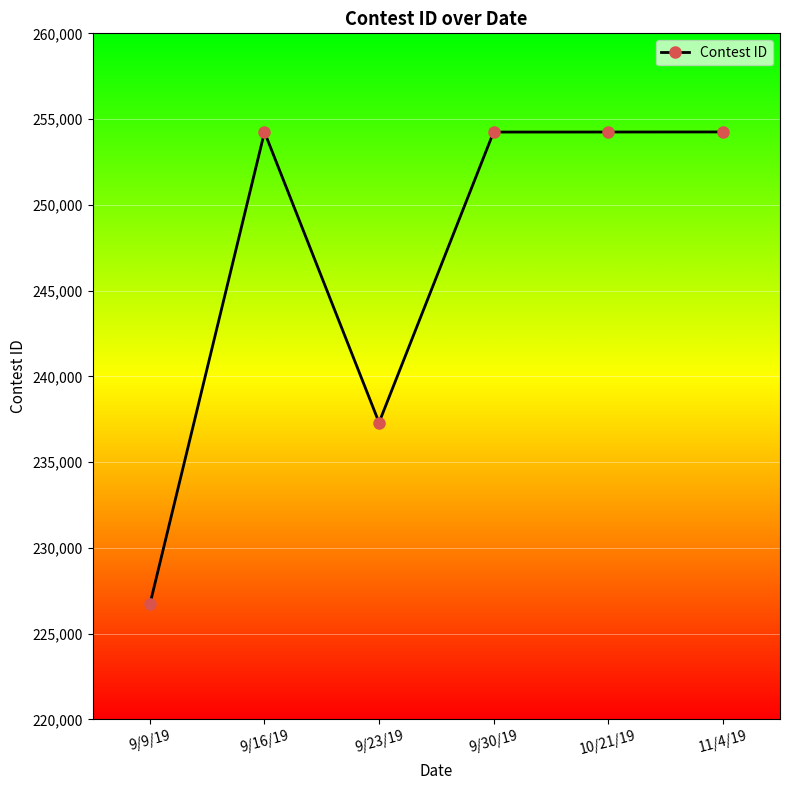

The chart shows a value of 226713 at 9/9/19. True or false?

True